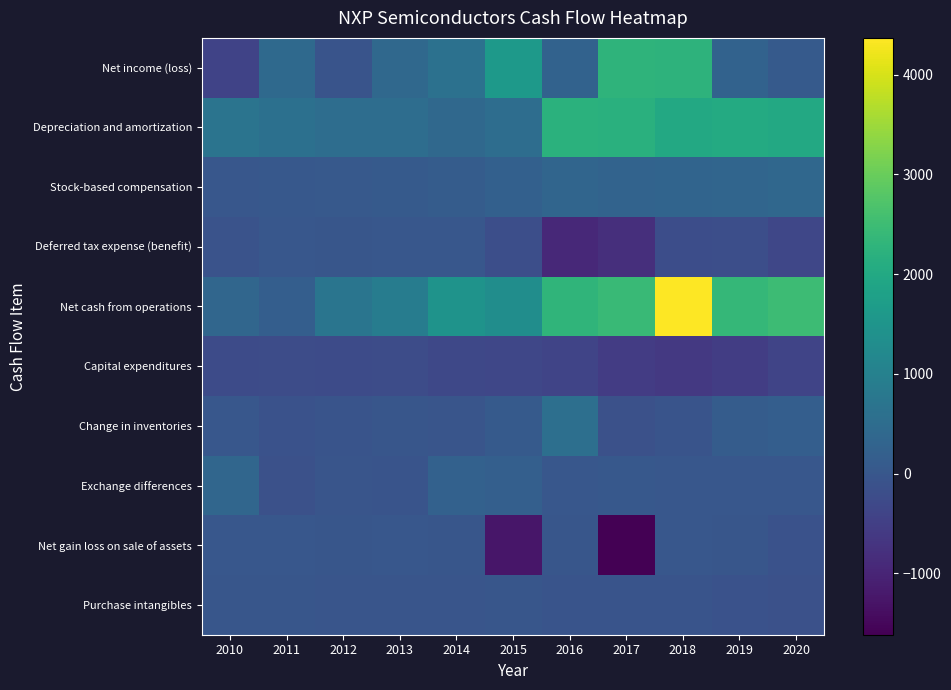

Which label corresponds to the smallest value in the chart?

2017